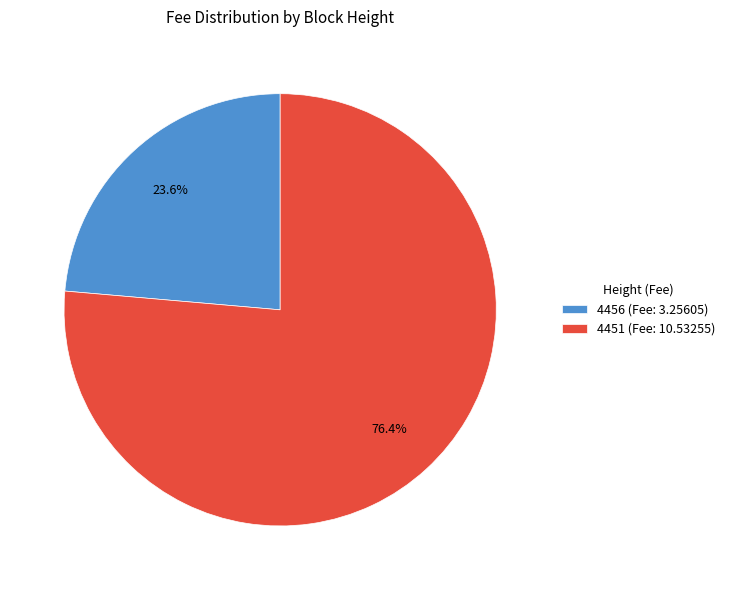

True or false: 4451 accounts for 71% of the total.

False